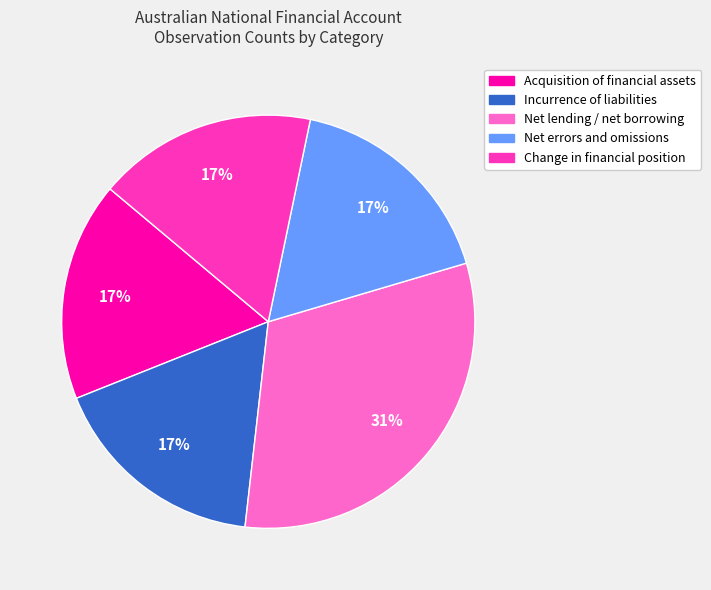

To the nearest percent, what is the average slice percentage?

20%